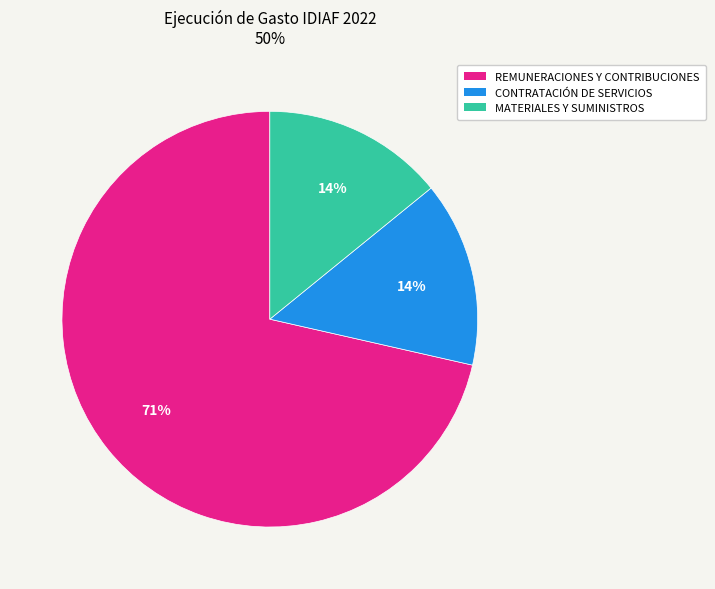

Which category has the biggest portion of the pie?

REMUNERACIONES Y CONTRIBUCIONES